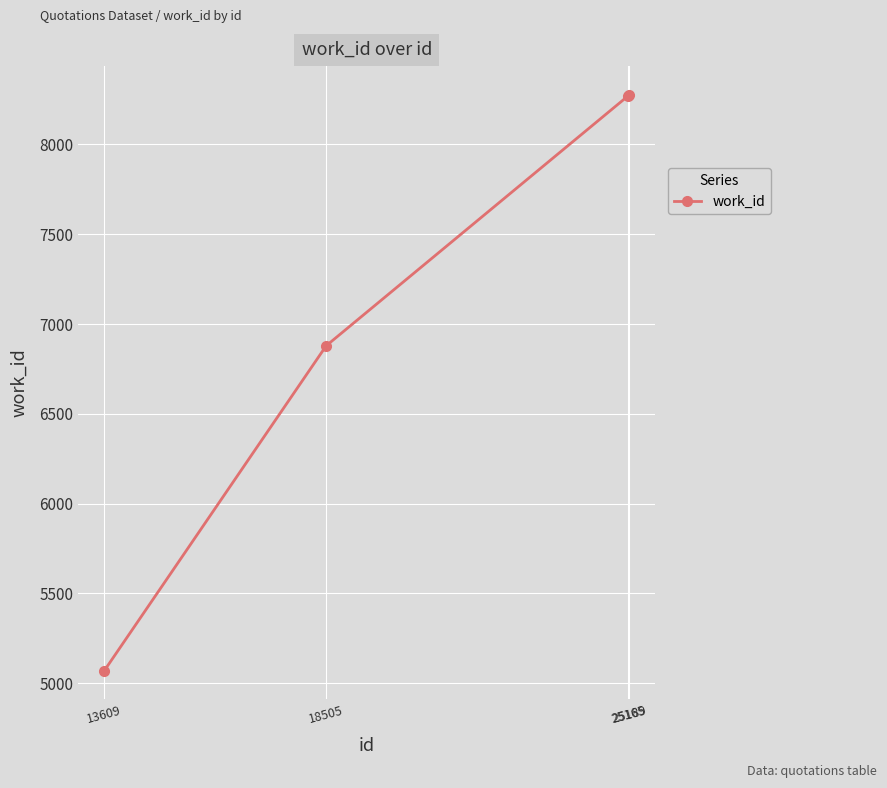

What is the difference between the maximum and minimum values?

3206